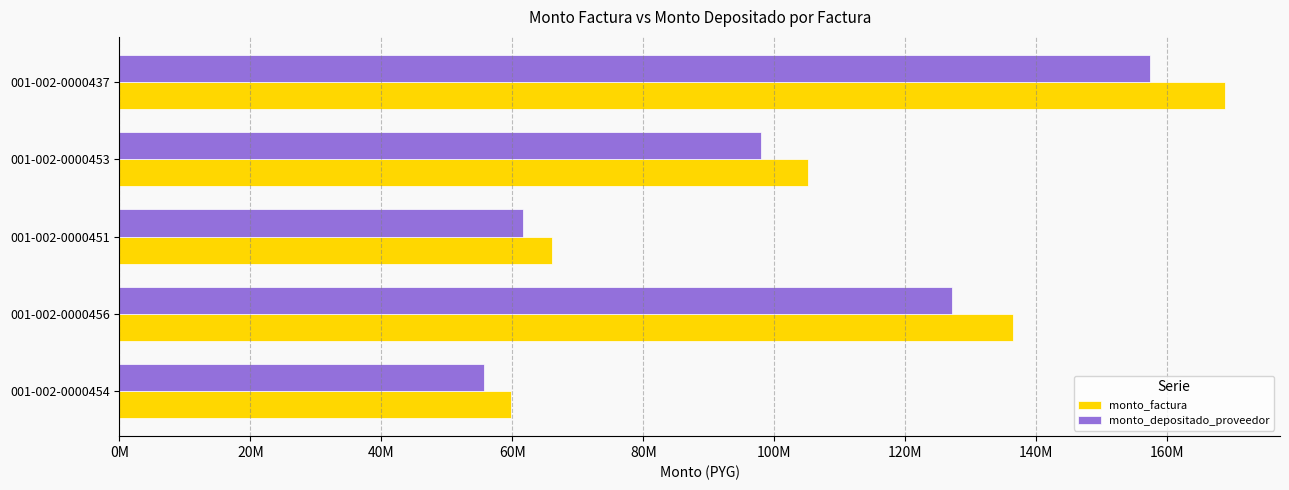

At how many categories does at least one series exceed 103060279?

3